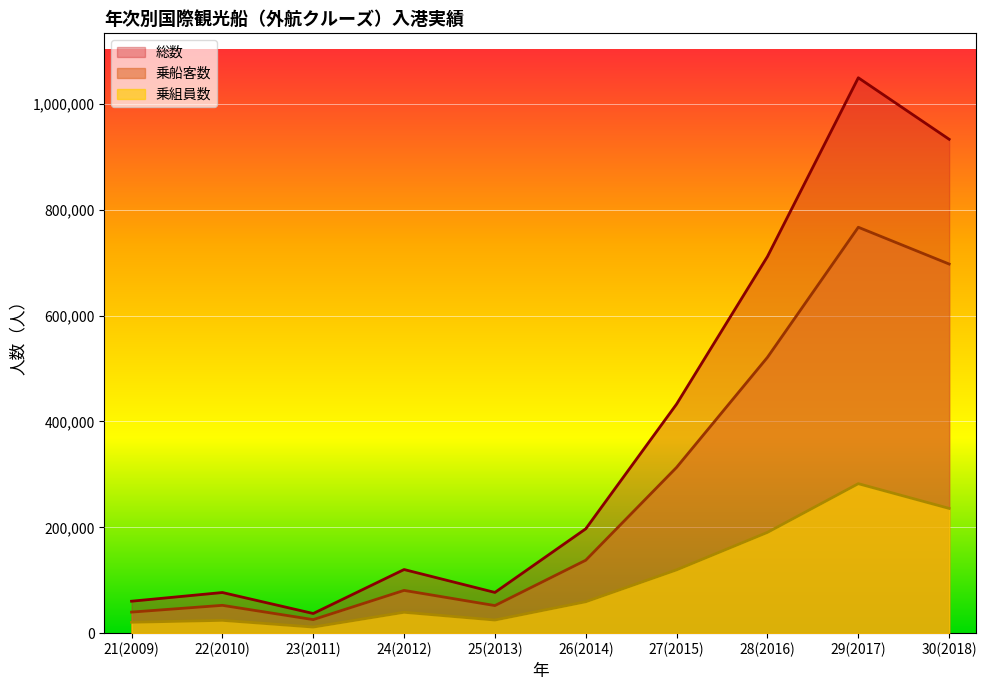

Where is 乗組員数 nearest to the value 147009?

27(2015)